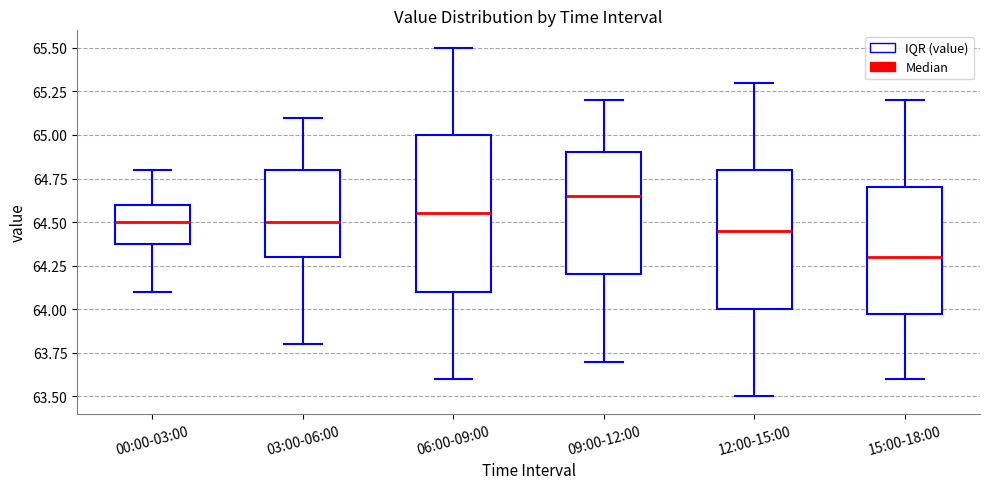

Reading left to right, transcribe this box plot: for each box, give where its median line is, the range the box spans, and where its two whiskers end, as read against the y-axis. The values are not printed on the chart, so give them approximately, as read against the axis.

00:00-03:00: median 64.50, box 64.40 to 64.60, whiskers 64.10 to 64.80
03:00-06:00: median 64.50, box 64.30 to 64.80, whiskers 63.80 to 65.10
06:00-09:00: median 64.55, box 64.10 to 65.00, whiskers 63.60 to 65.50
09:00-12:00: median 64.65, box 64.20 to 64.90, whiskers 63.70 to 65.20
12:00-15:00: median 64.45, box 64.00 to 64.80, whiskers 63.50 to 65.30
15:00-18:00: median 64.30, box 64.00 to 64.70, whiskers 63.60 to 65.20